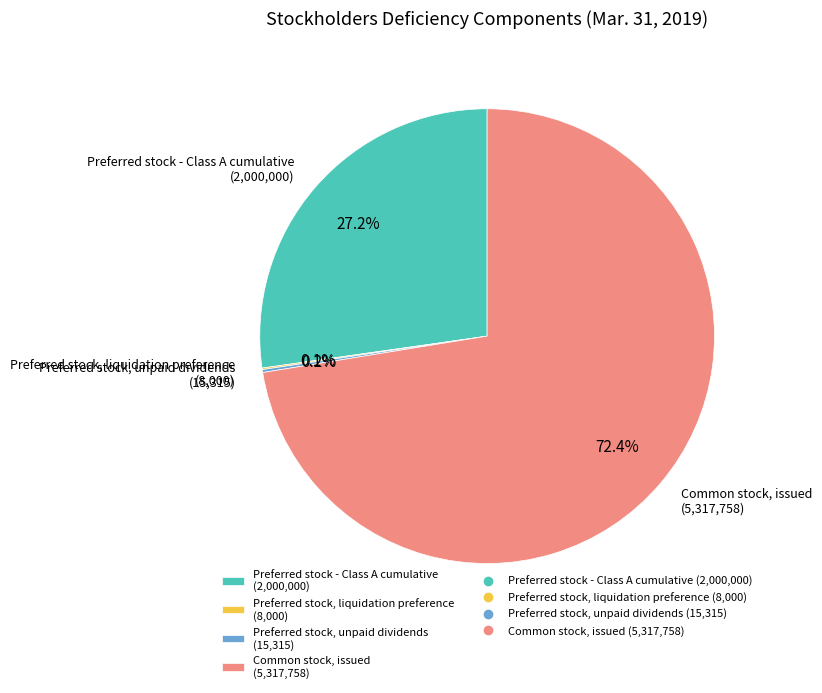

Combined, do Preferred stock - Class A cumulative (2,000,000) and Common stock, issued (5,317,758) account for over 50%?

Yes